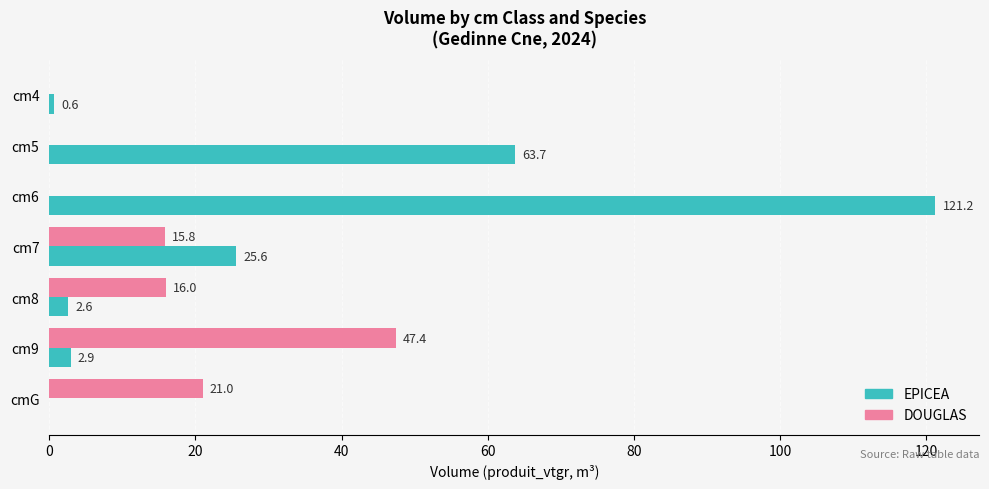

Which series has the largest total across all categories?

EPICEA